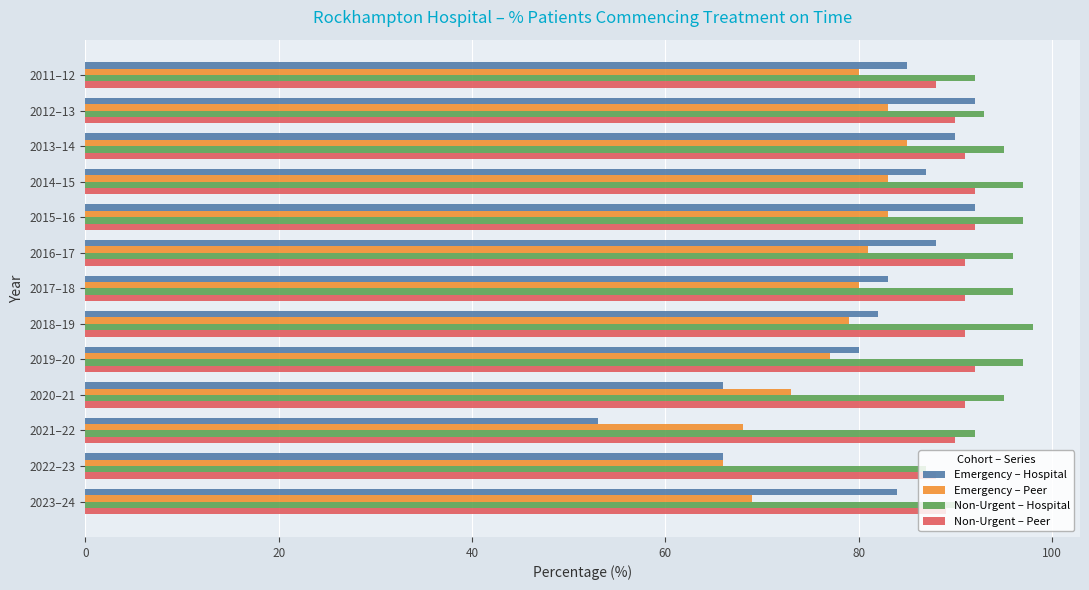

The value of Non-Urgent – Peer at 2023–24 is 46. True or false?

False